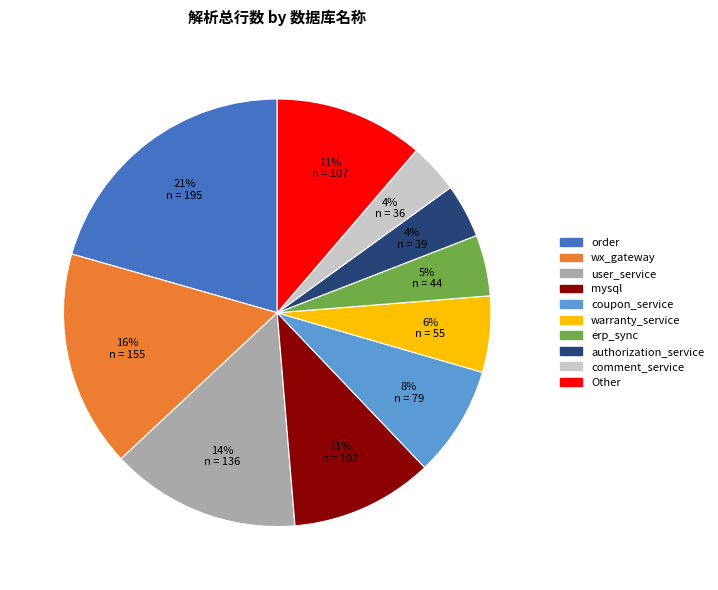

Is there any slice that represents more than half of the pie?

No